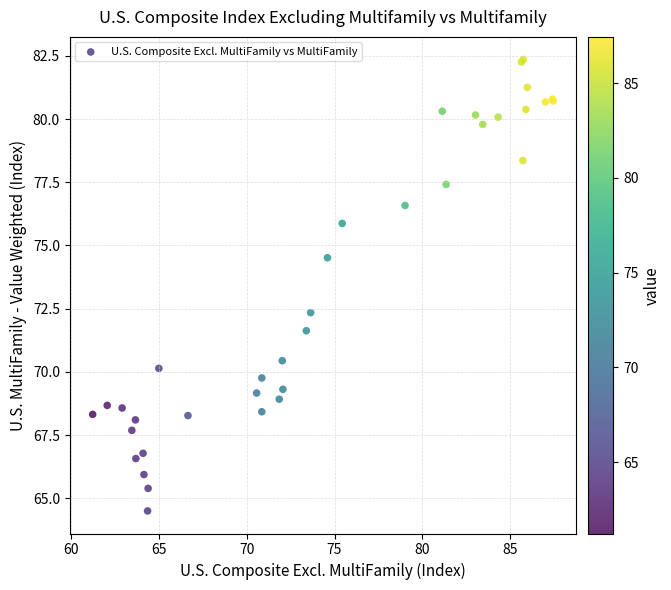

What Y value in the scatter plot is closest to 73?

72.3